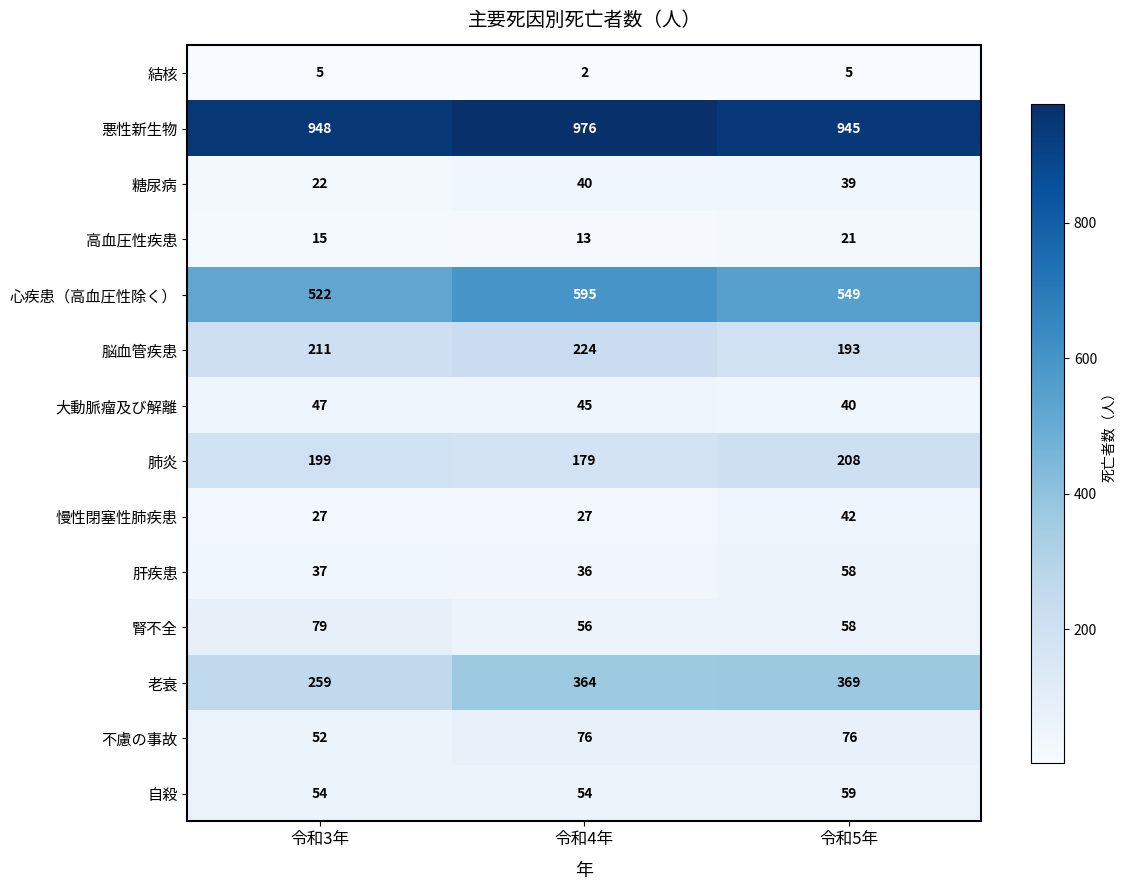

List the labels in order of 悪性新生物 value, largest first.

令和4年, 令和3年, 令和5年